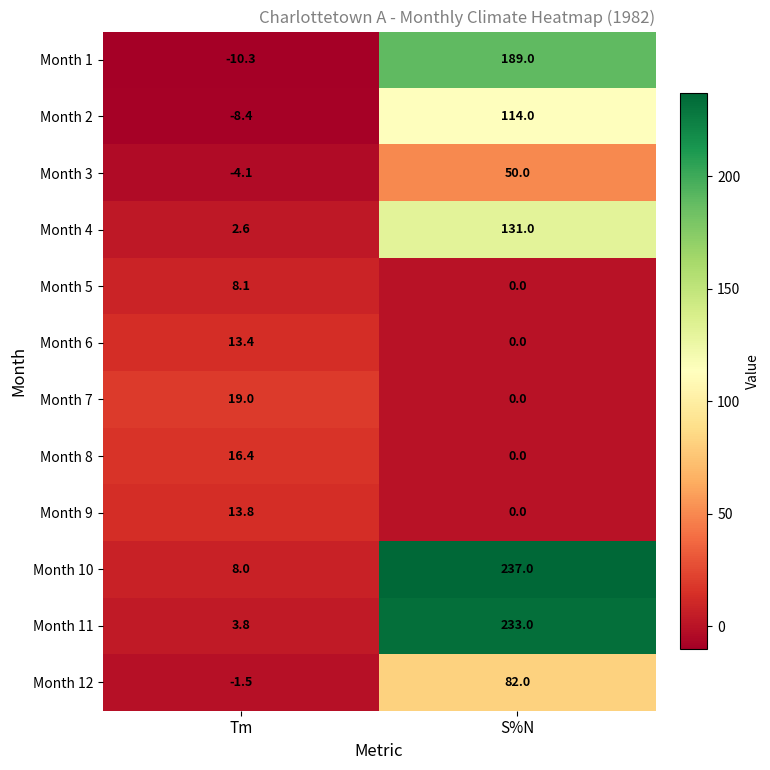

What is the spread (max minus min) of values at Tm?

29.3